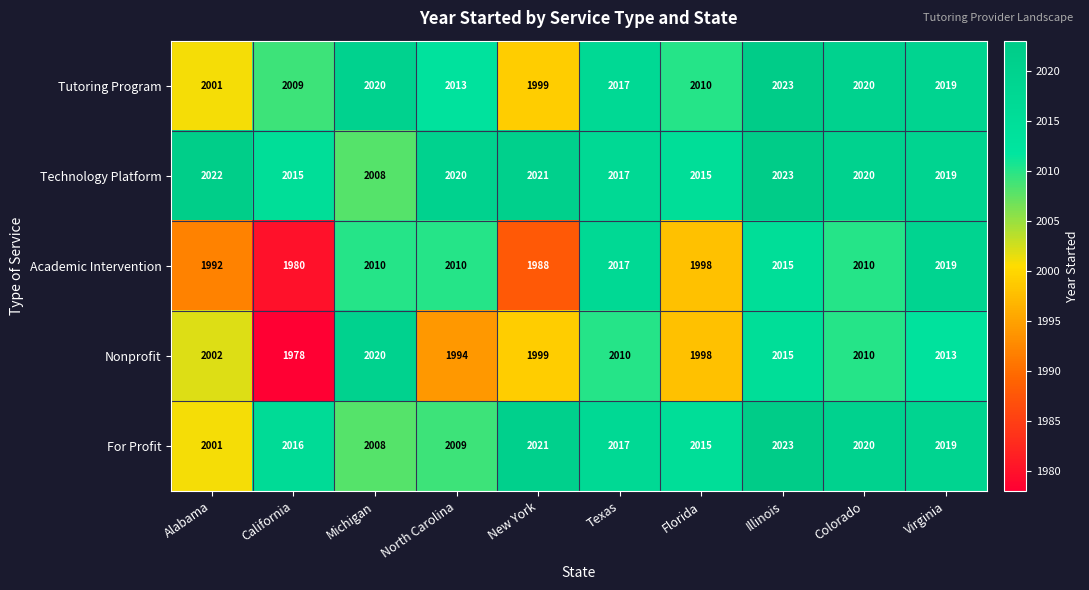

Between California and Texas, which series saw the biggest shift?

Academic Intervention